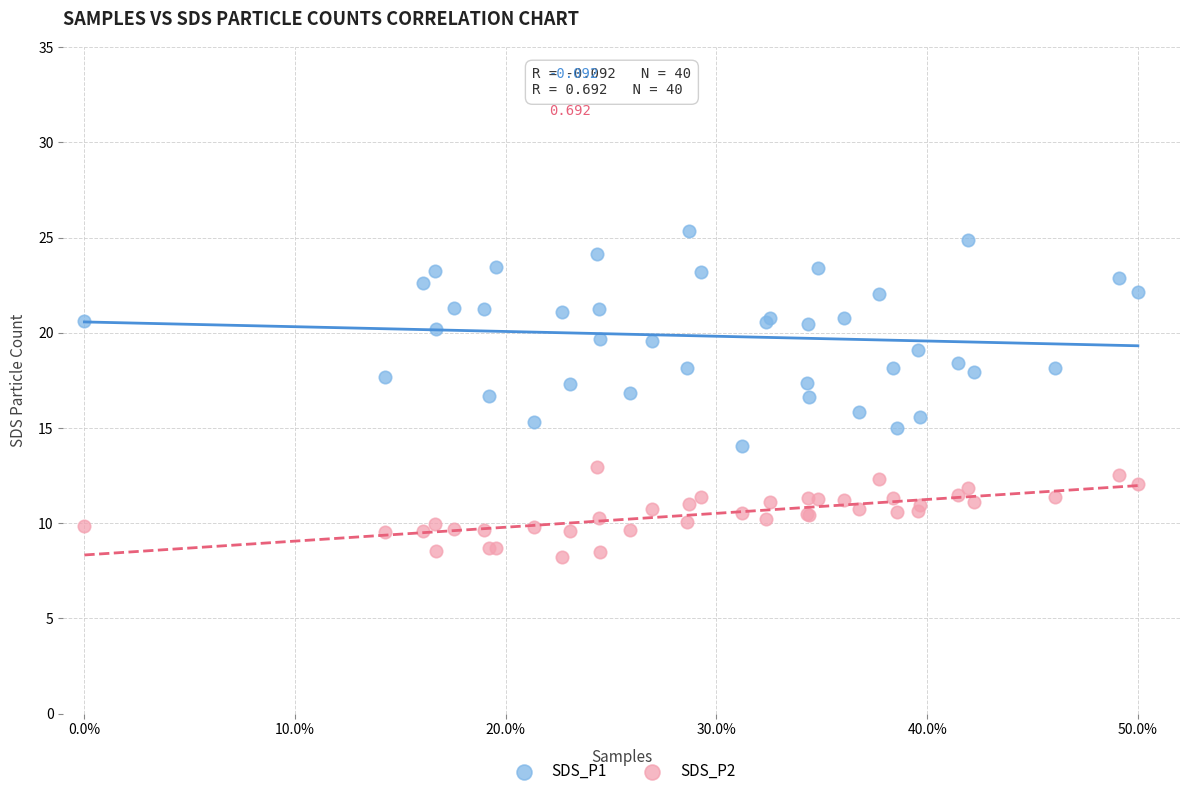

Which series contains the highest Y value?

SDS_P1